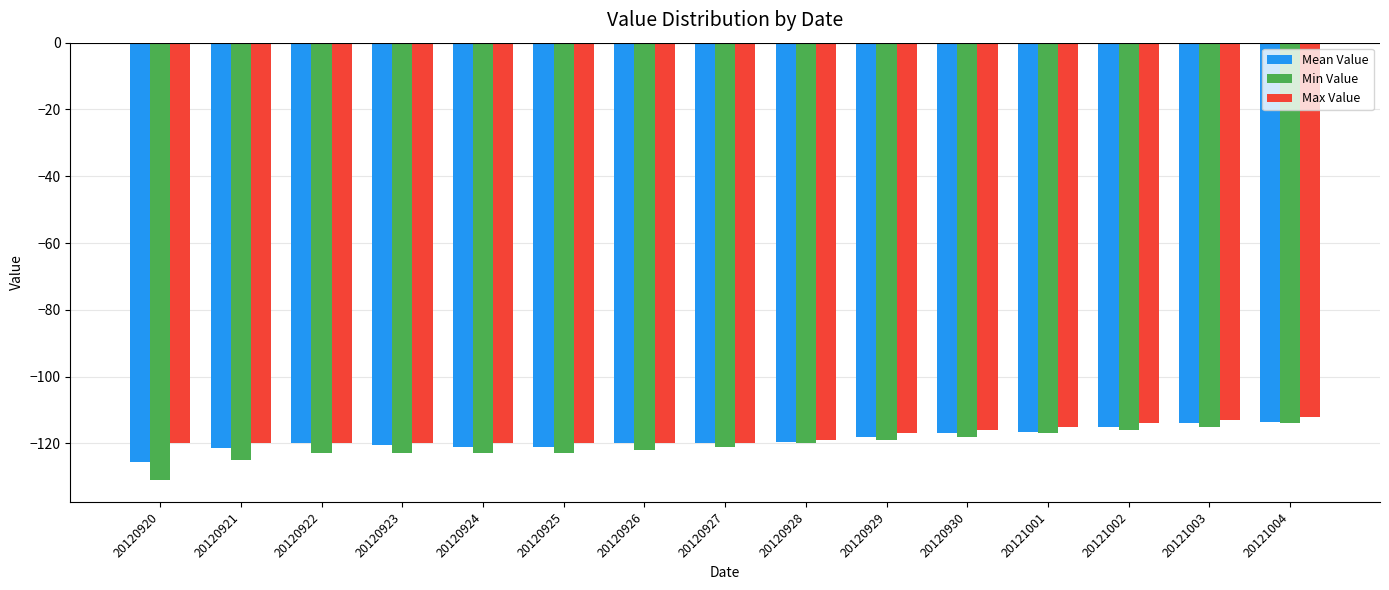

What is the sum of the Max Value values at 20120920 and 20120925?

-240.0